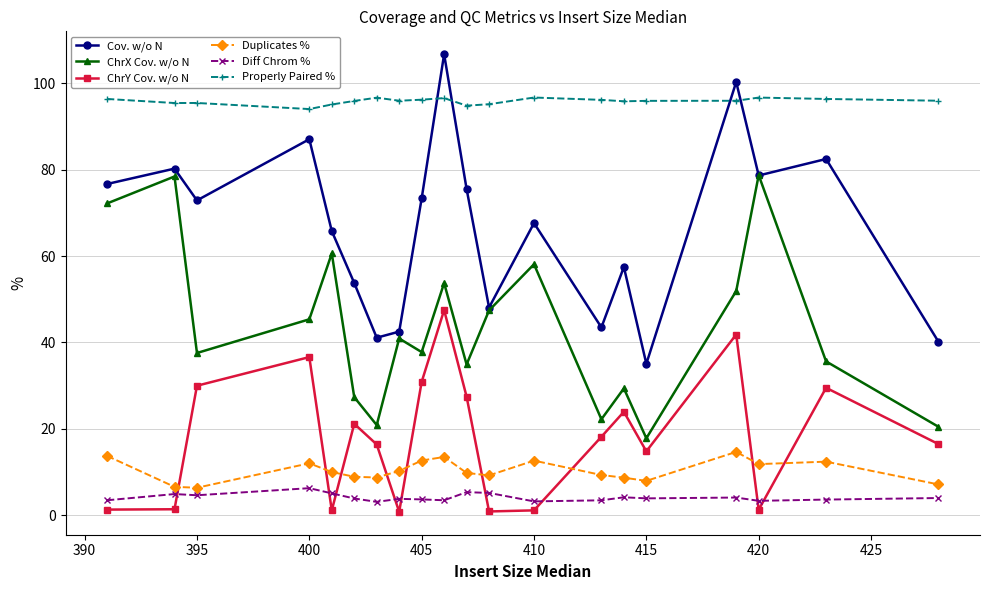

What is the minimum value shown in the chart?

0.8